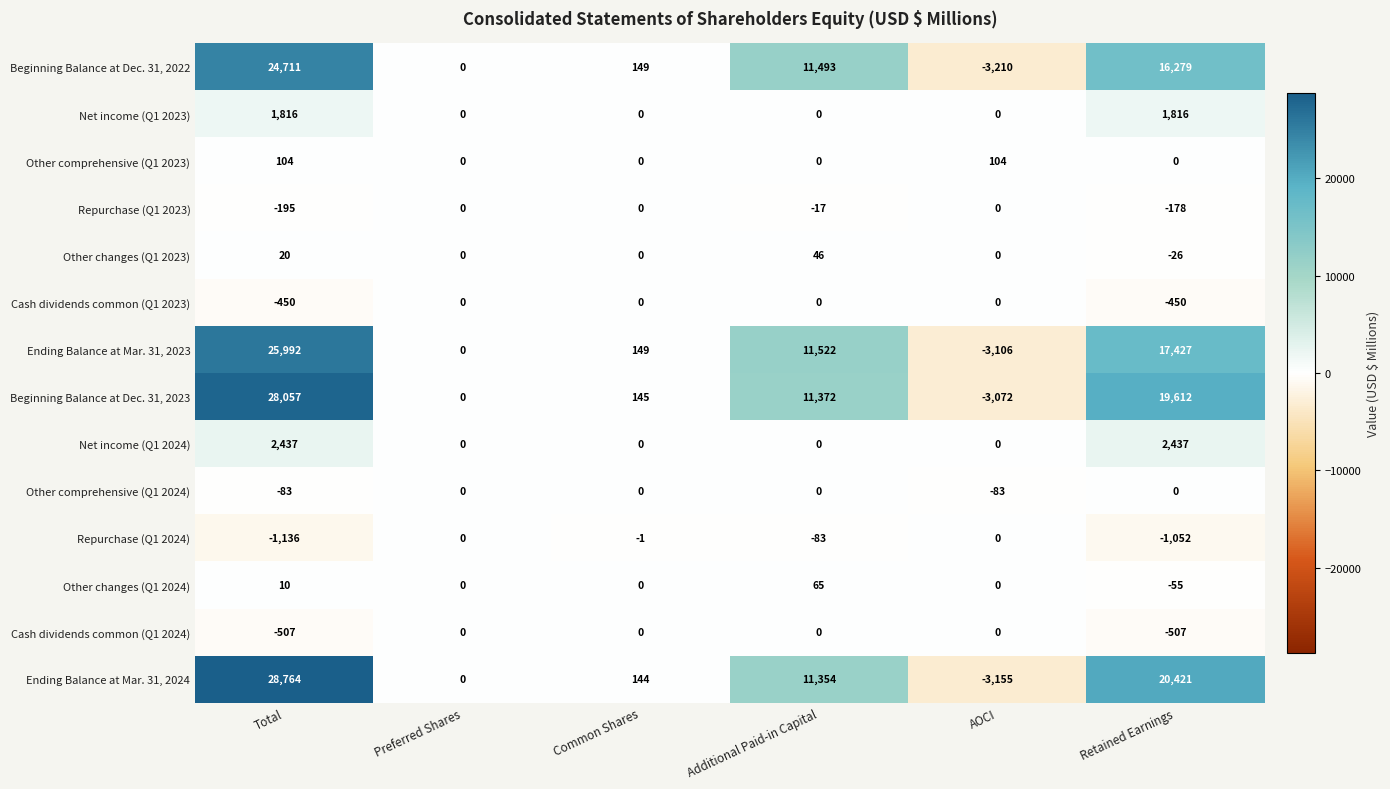

The Repurchase (Q1 2024) series shows -534 at Preferred Shares. True or false?

False